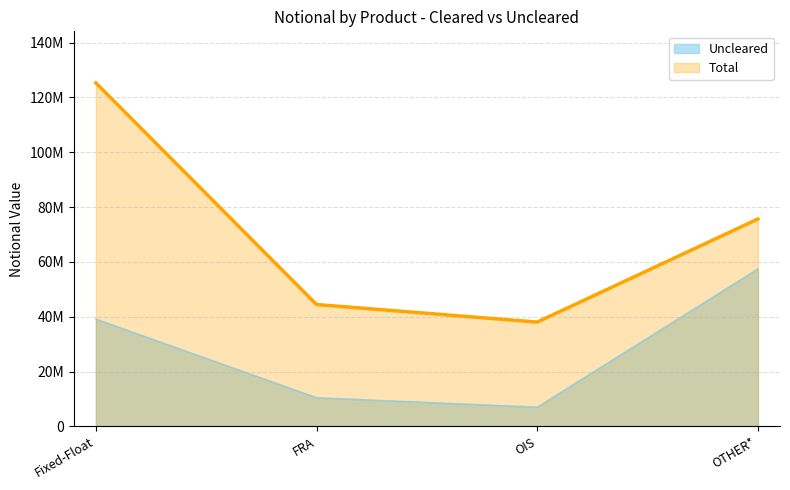

What is the average value of the Uncleared series?

28530455